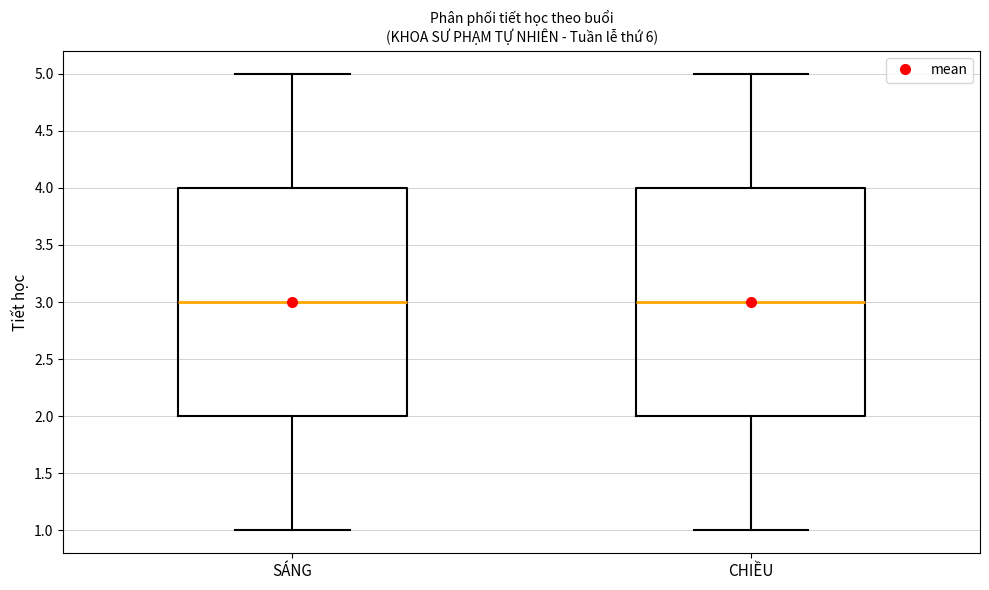

Reading left to right, transcribe this box plot: for each box, give where its median line is, the range the box spans, and where its two whiskers end, as read against the y-axis. The values are not printed on the chart, so give them approximately, as read against the axis.

SÁNG: median 3, box 2 to 4, whiskers 1 to 5
CHIỀU: median 3, box 2 to 4, whiskers 1 to 5